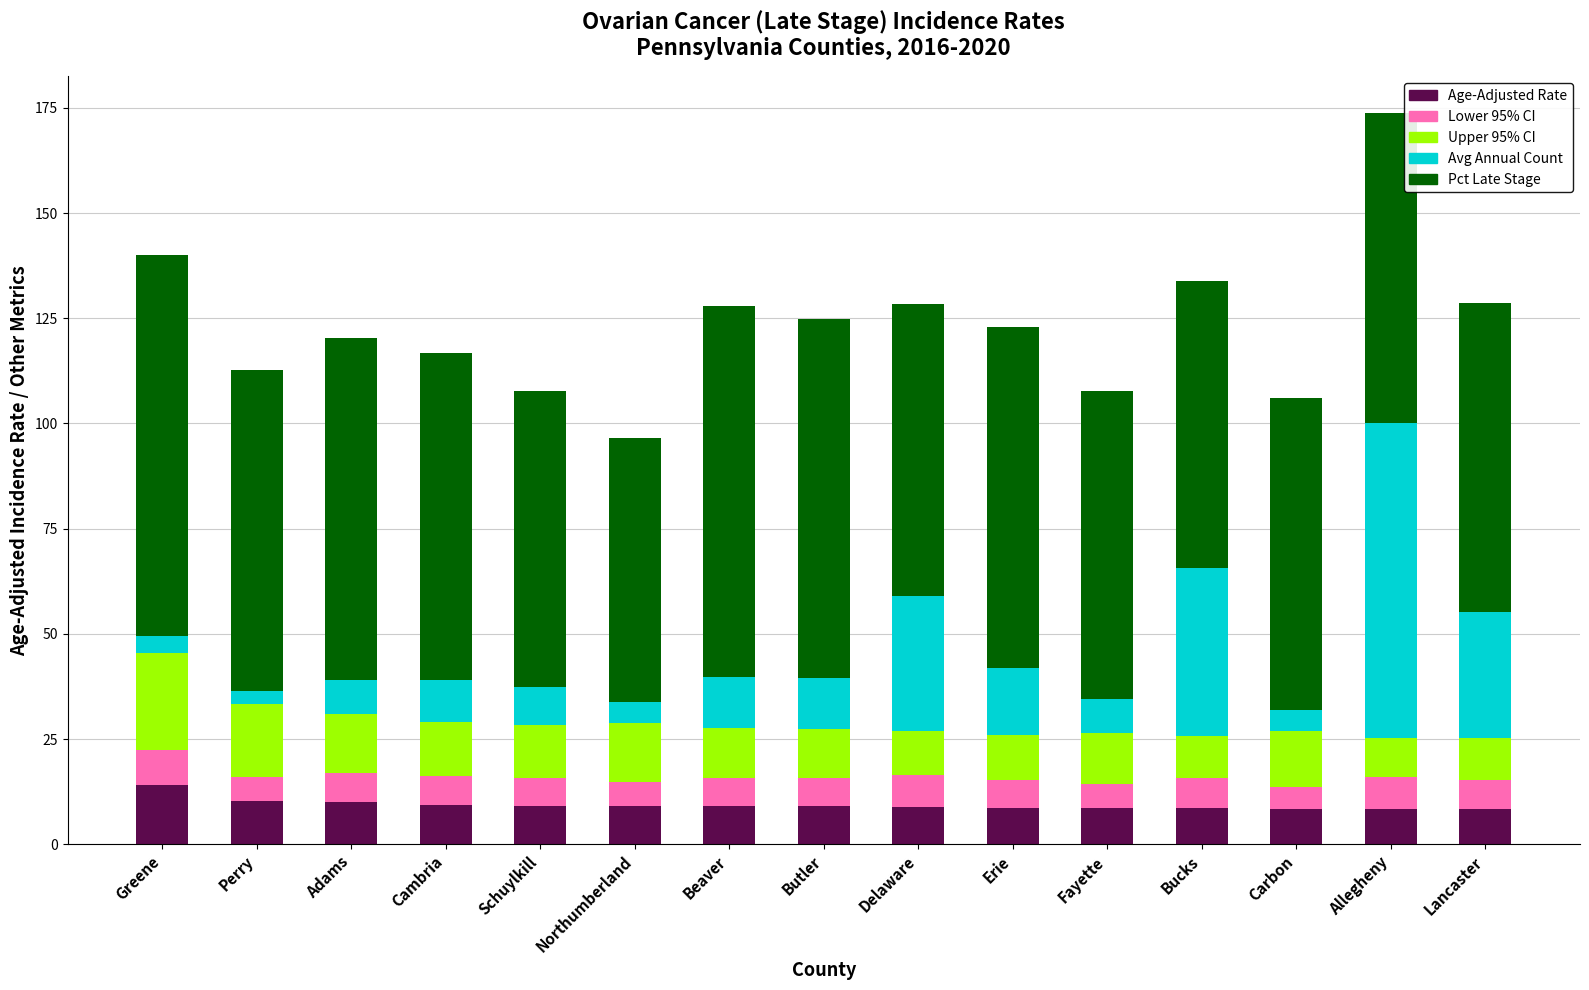

At which category is the sum across all series the highest?

Allegheny